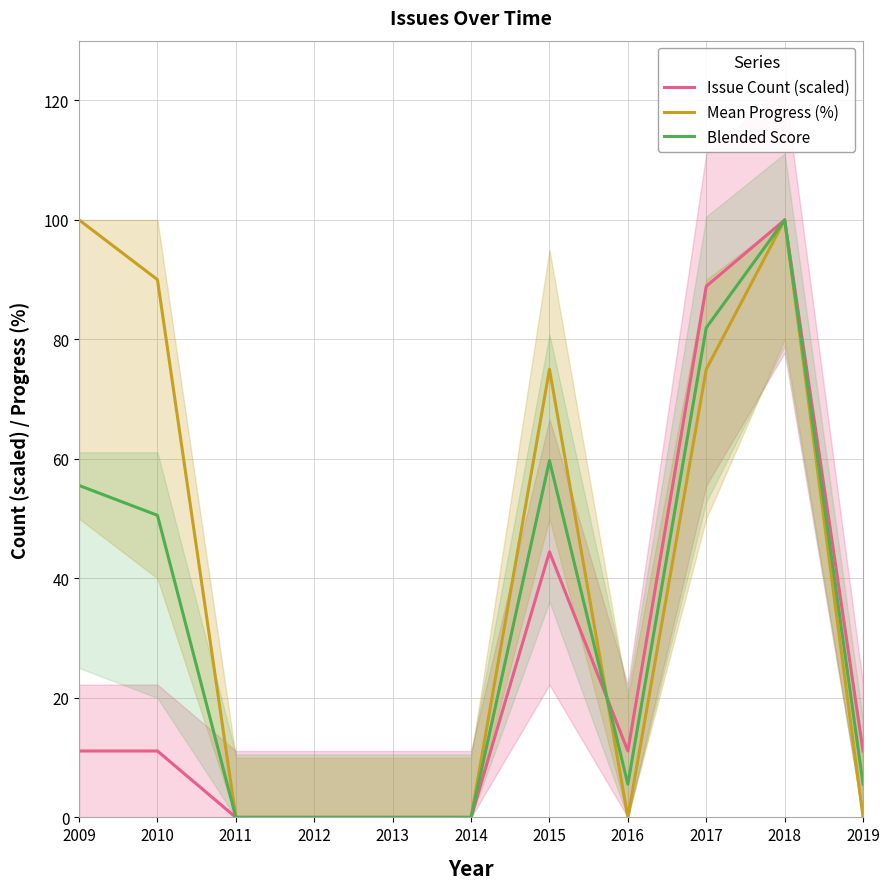

List the series in order of their peak value, highest first.

Issue Count (scaled), Mean Progress (%), Blended Score